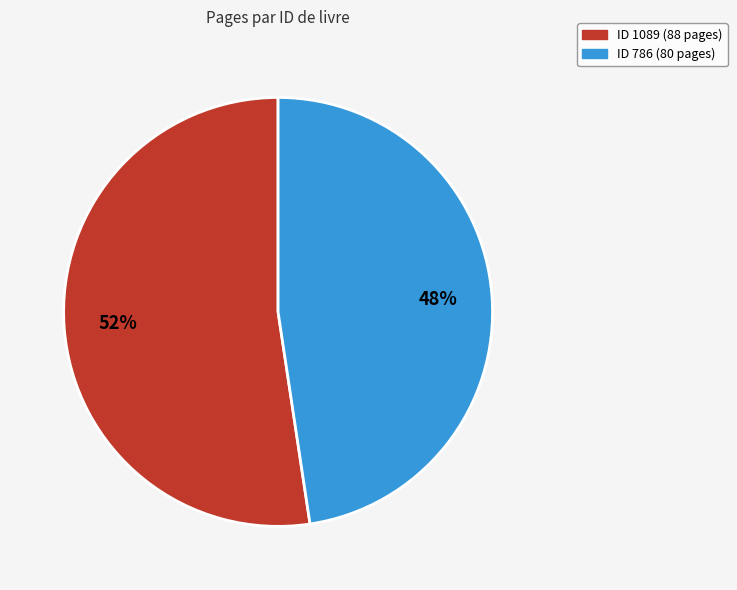

To the nearest percent, what is the average slice percentage?

50%